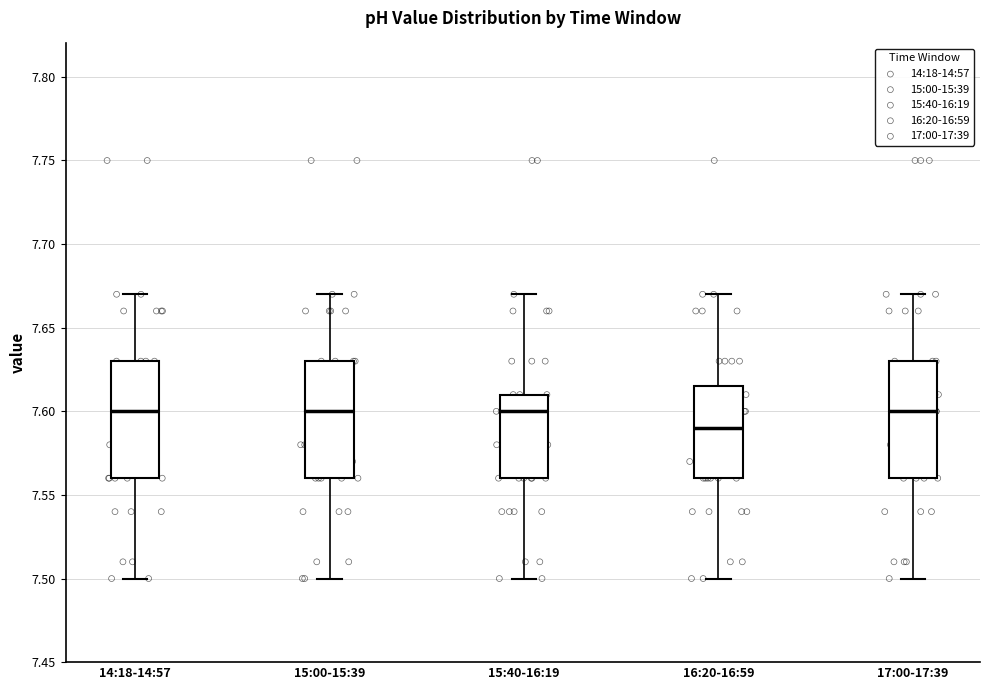

Where is the lower edge of the box for 15:40-16:19 on the y-axis? The values are not printed on the chart, so give them approximately, as read against the axis.

7.560